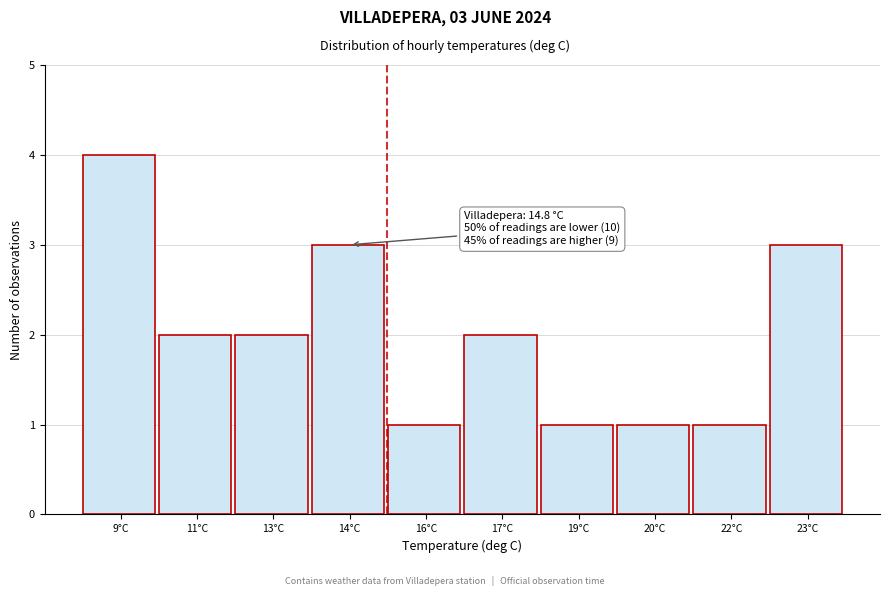

Reading left to right, list all the values displayed in this chart.

9°C=4	11°C=2	13°C=2	14°C=3	16°C=1	17°C=2	19°C=1	20°C=1	22°C=1	23°C=3